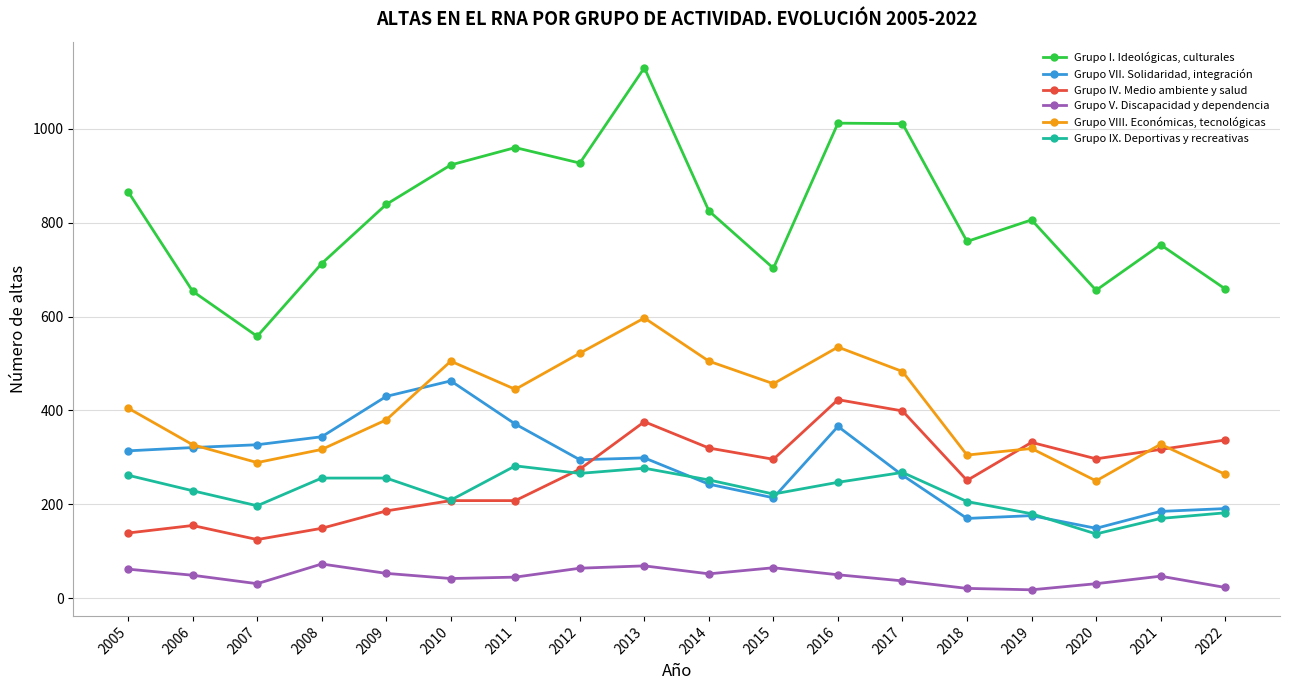

What is the greatest value displayed?

1130